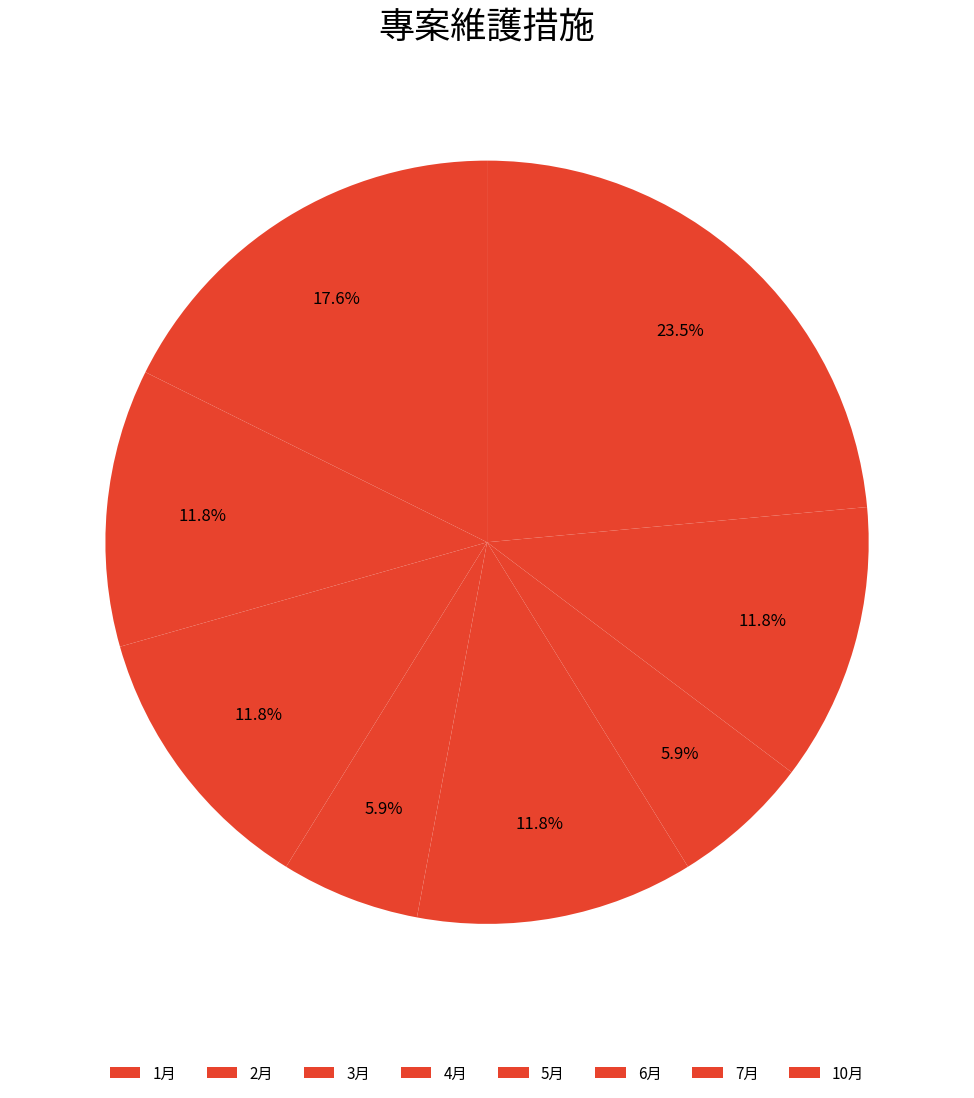

Which slice is the largest?

10月